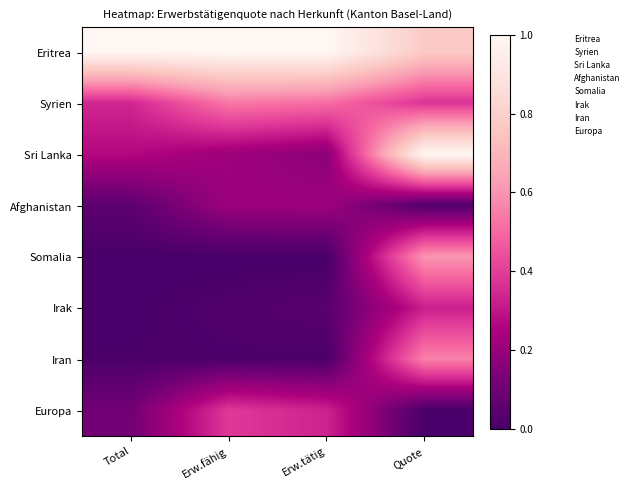

Reading left to right, extract all data points from this chart.

Eritrea: Total=1.0	Erw.fähig=1.0	Erw.tätig=1.0	Quote=0.8
Syrien: Total=0.3	Erw.fähig=0.5	Erw.tätig=0.5	Quote=0.4
Sri Lanka: Total=0.3	Erw.fähig=0.2	Erw.tätig=0.2	Quote=1.0
Afghanistan: Total=0.1	Erw.fähig=0.2	Erw.tätig=0.2	Quote=0.0
Somalia: Total=0.0	Erw.fähig=0.0	Erw.tätig=0.0	Quote=0.6
Irak: Total=0.0	Erw.fähig=0.0	Erw.tätig=0.0	Quote=0.3
Iran: Total=0.0	Erw.fähig=0.0	Erw.tätig=0.0	Quote=0.6
Europa: Total=0.1	Erw.fähig=0.4	Erw.tätig=0.3	Quote=0.0